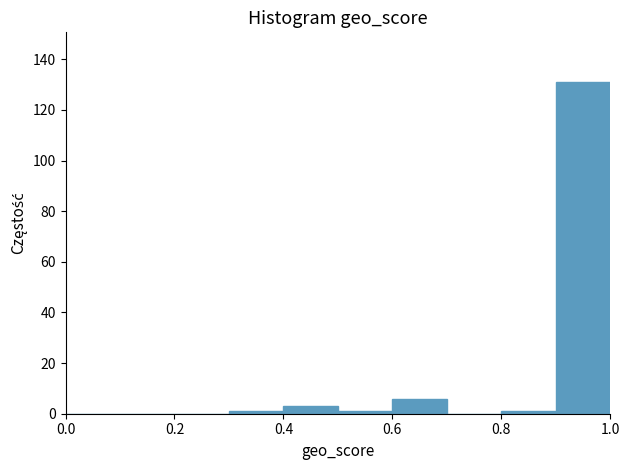

Reading left to right, list every bar in this chart as the range it spans on the x-axis followed by its height. The values are not printed on the chart, so give them approximately, as read against the axis.

0.0 to 0.1: 0
0.1 to 0.2: 0
0.2 to 0.3: 0
0.3 to 0.4: under 2
0.4 to 0.5: 4
0.5 to 0.6: under 2
0.6 to 0.7: 6
0.7 to 0.8: 0
0.8 to 0.9: under 2
0.9 to 1.0: 132